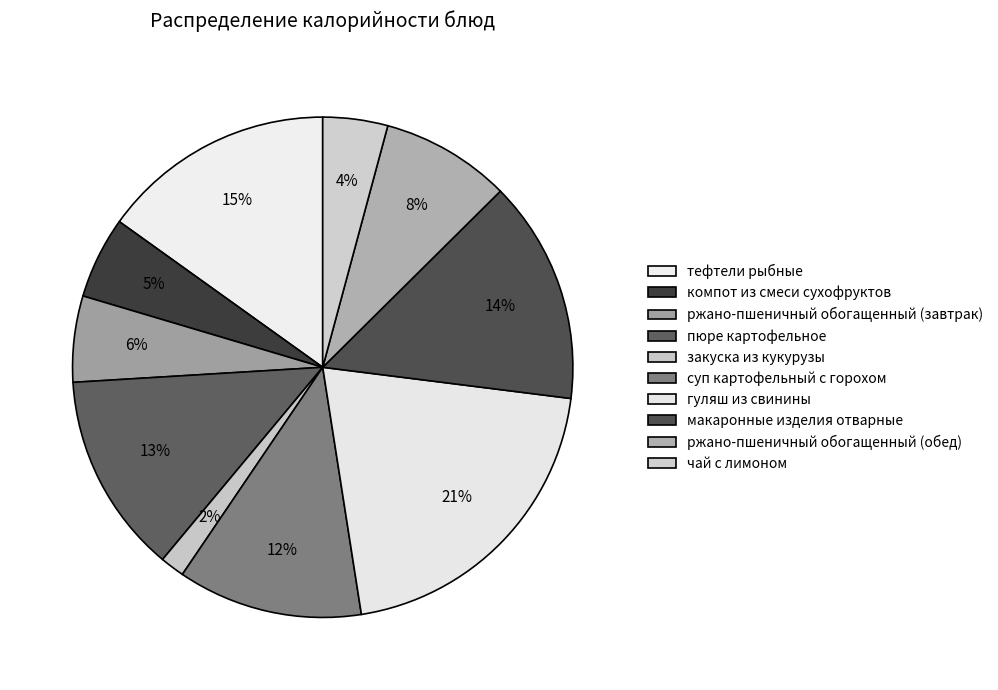

How many segments does this pie chart have?

10